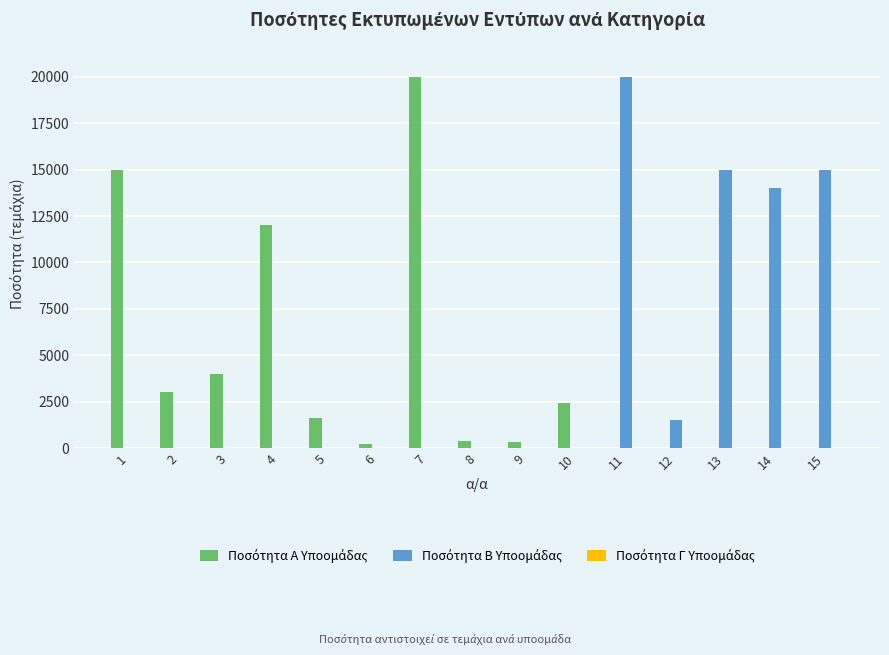

What is the greatest value displayed?

20000